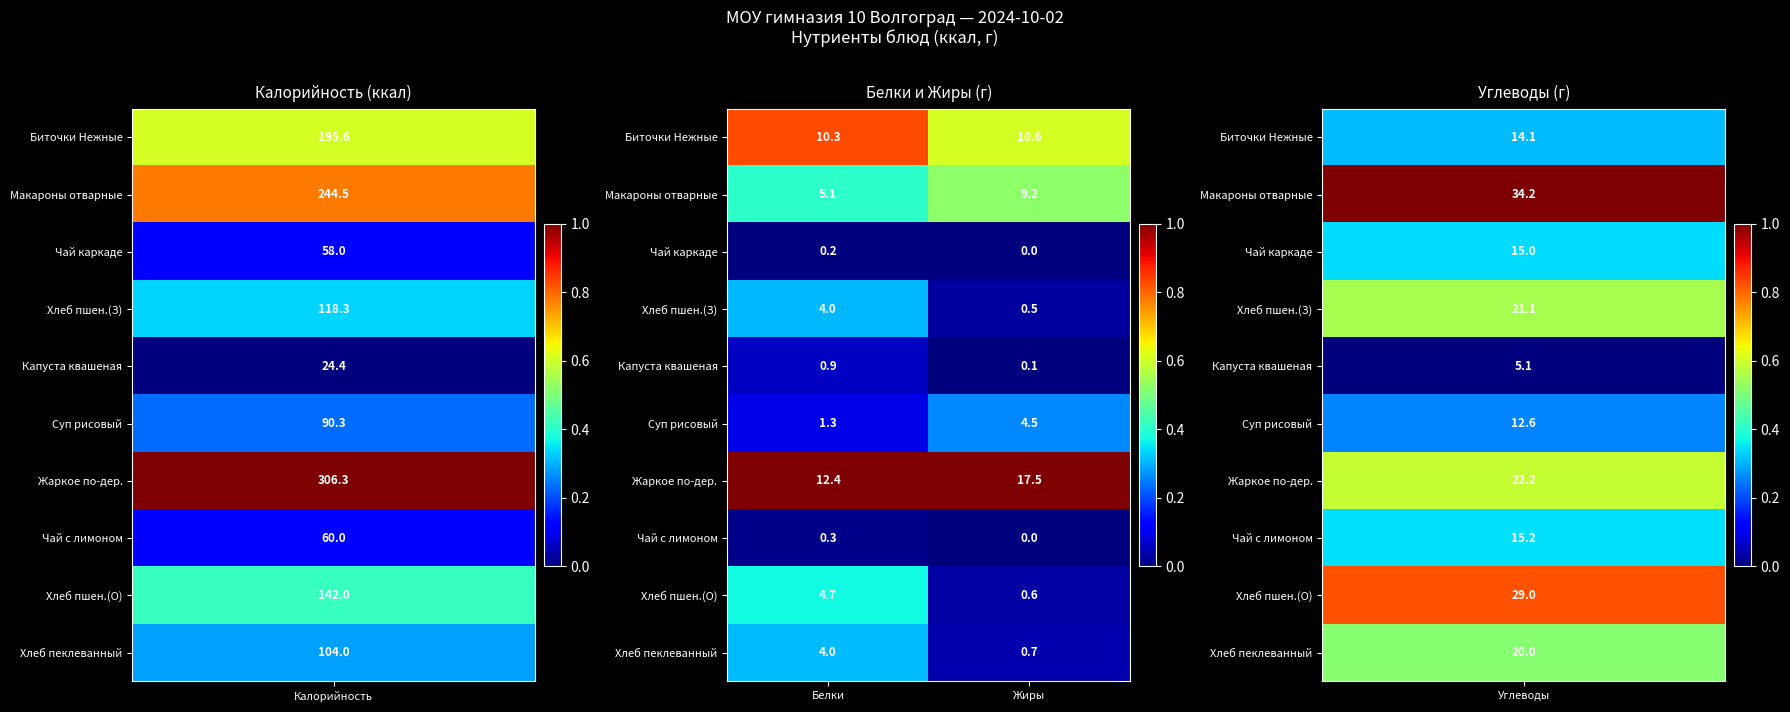

Is it true that Макароны отварные equals 5.5 at Жиры?

False